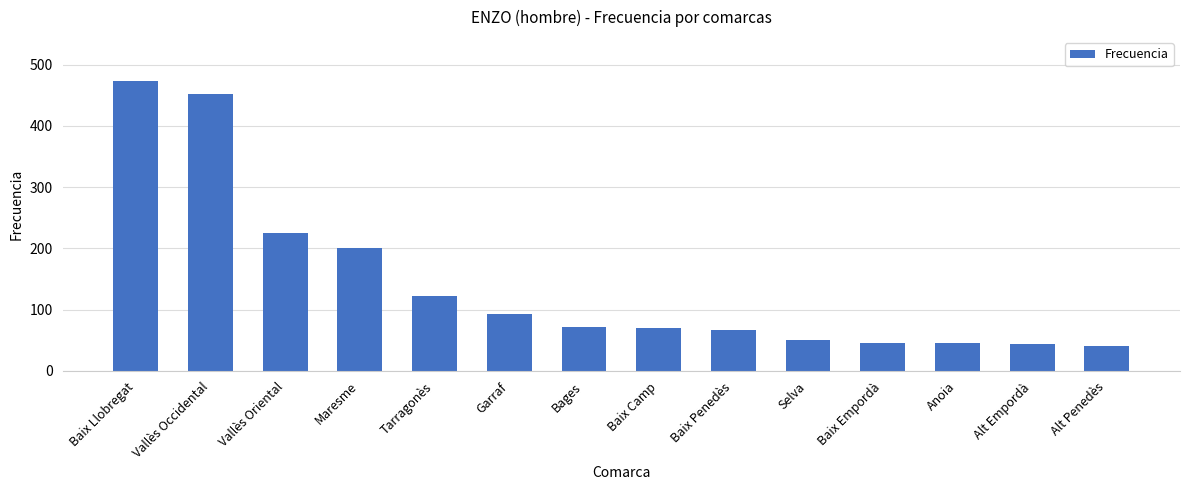

Are the bars grouped side by side (vs. stacked)?

No